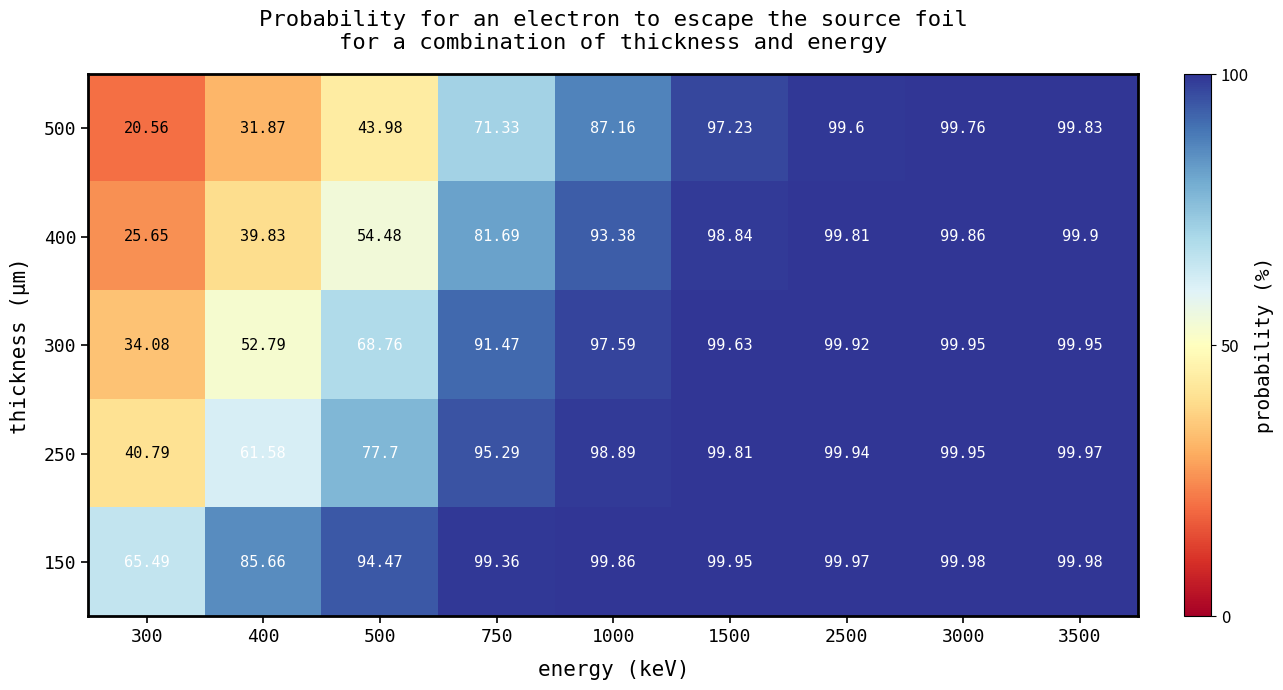

How many data points in 250 are above 98?

5